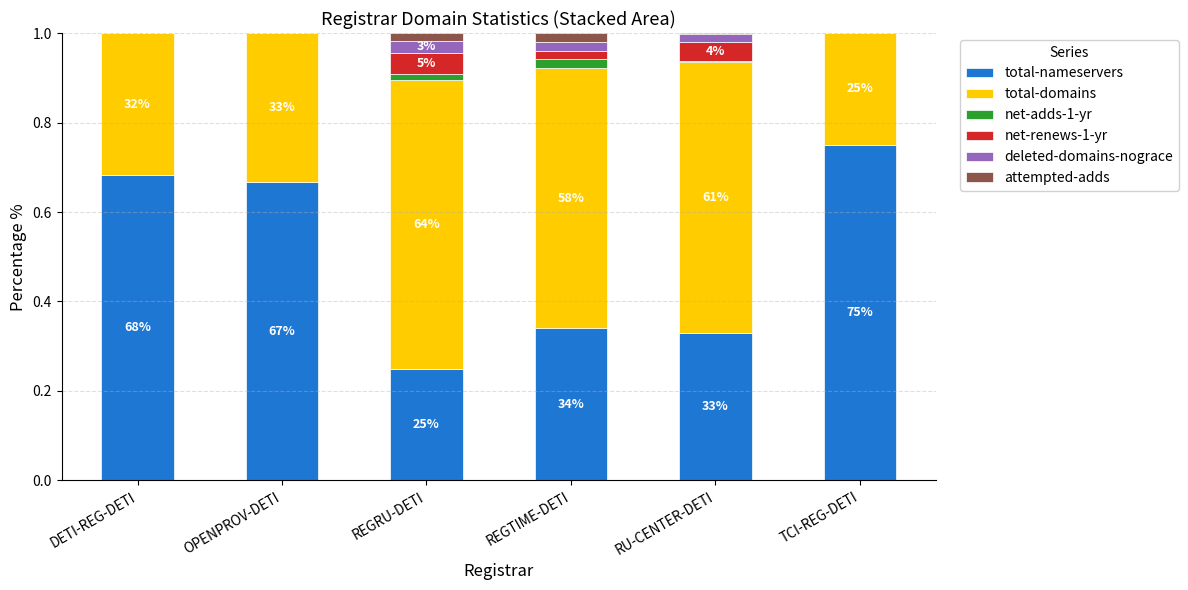

The value of total-nameservers at REGRU-DETI is 0.1. True or false?

False